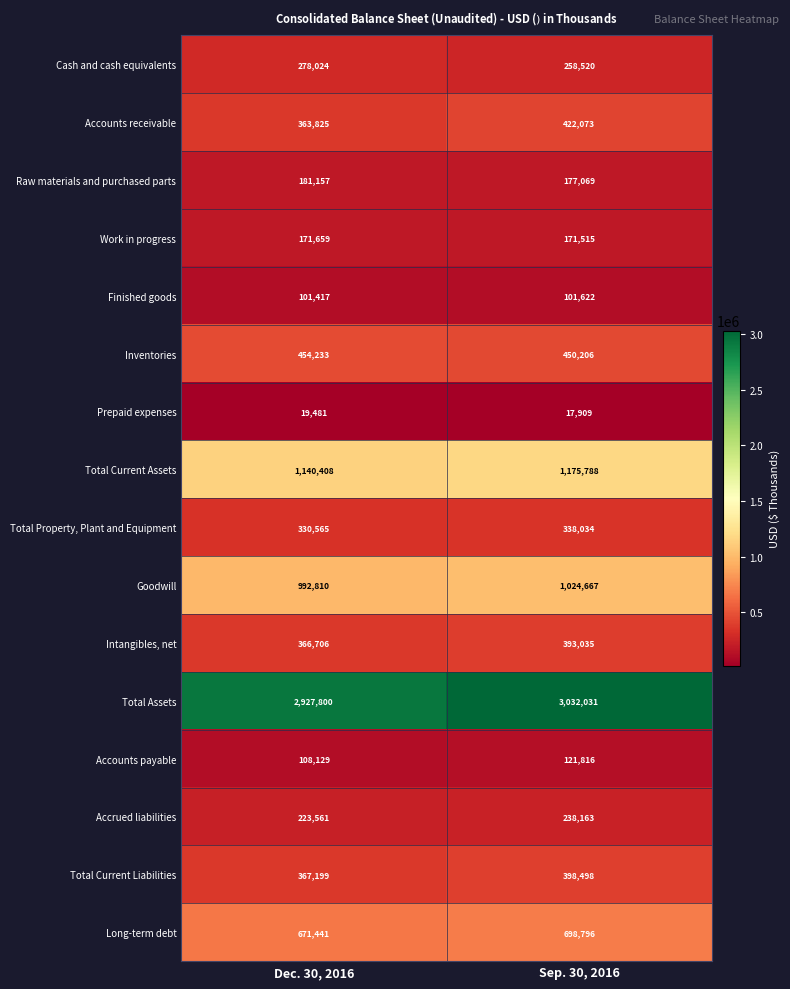

What is the sum of all Cash and cash equivalents values?

536544